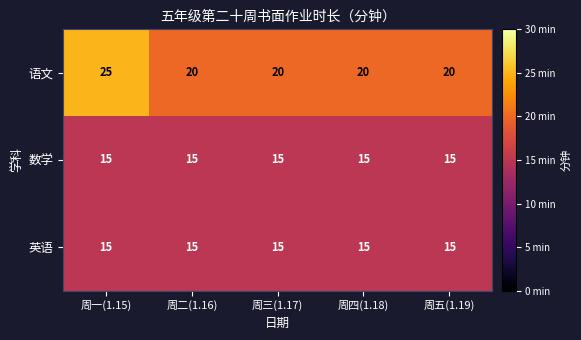

Which series changed the most between 周一(1.15) and 周二(1.16)?

语文